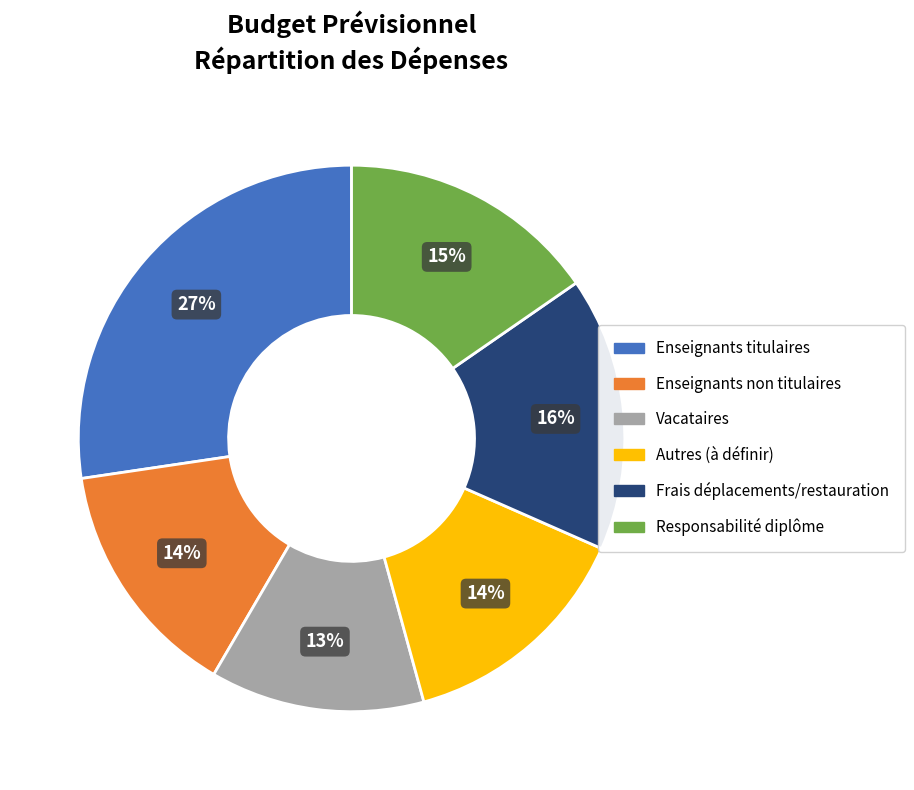

To the nearest percent, what is the combined percentage of Frais déplacements/restauration and Vacataires?

29%